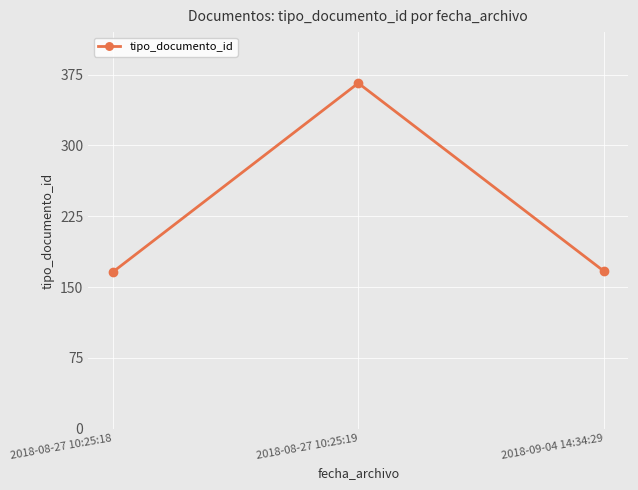

What is the change in value from 2018-08-27 10:25:19 to 2018-09-04 14:34:29?

-199